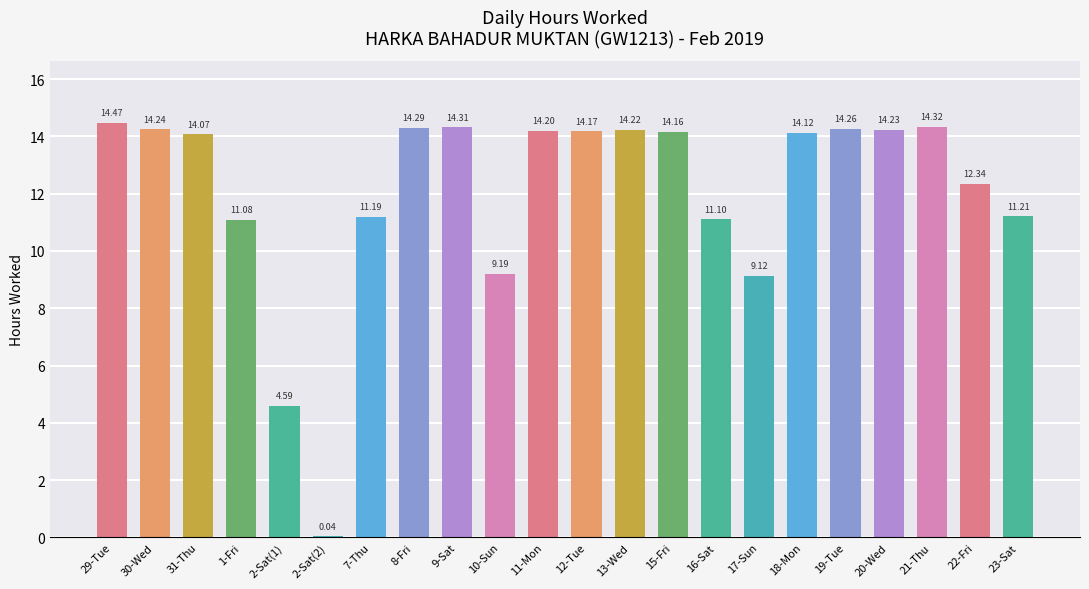

What is the maximum value shown in the chart?

14.5